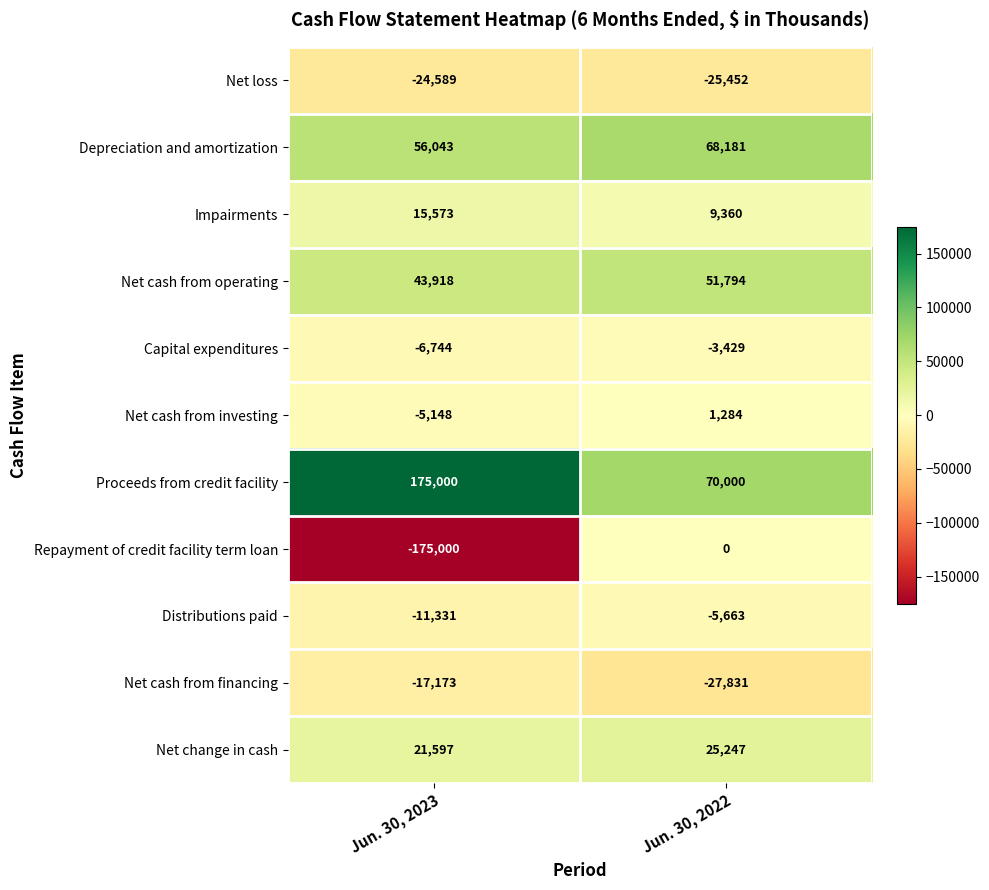

Which category has the highest value across all series?

Jun. 30, 2023